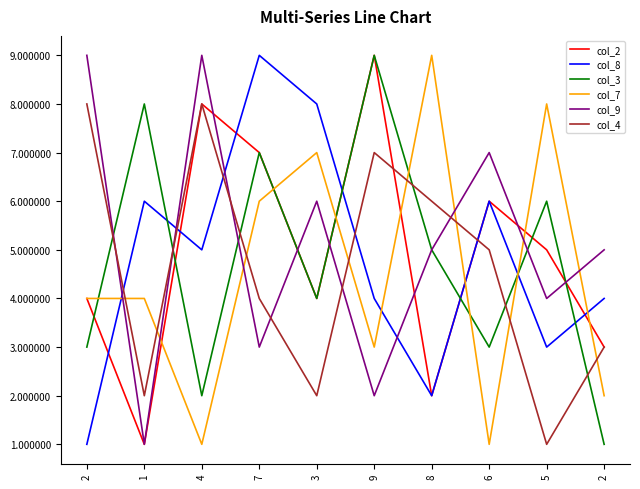

Reading left to right, transcribe all the data shown in this chart.

col_2: 2=4	1=1	4=8	7=7	3=4	9=9	8=2	6=6	5=5	2=3
col_8: 2=1	1=6	4=5	7=9	3=8	9=4	8=2	6=6	5=3	2=4
col_3: 2=3	1=8	4=2	7=7	3=4	9=9	8=5	6=3	5=6	2=1
col_7: 2=4	1=4	4=1	7=6	3=7	9=3	8=9	6=1	5=8	2=2
col_9: 2=9	1=1	4=9	7=3	3=6	9=2	8=5	6=7	5=4	2=5
col_4: 2=8	1=2	4=8	7=4	3=2	9=7	8=6	6=5	5=1	2=3